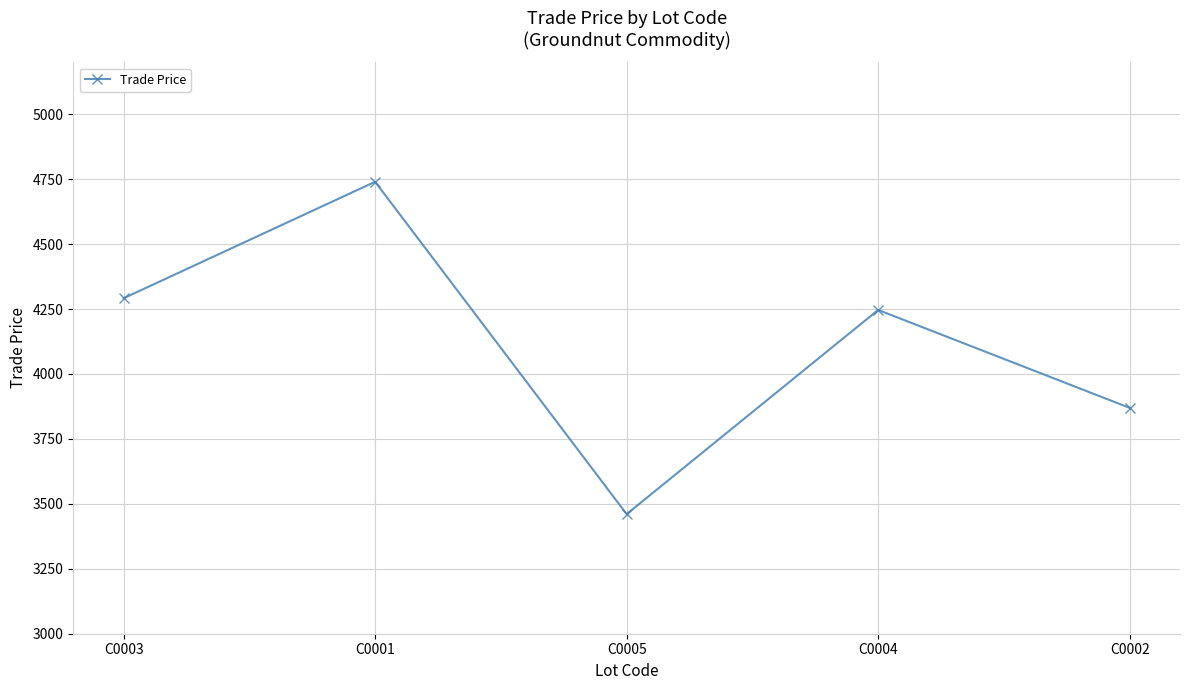

Reading left to right, extract all data points from this chart.

C0003=4291.5	C0001=4740.0	C0005=3460.5	C0004=4246.5	C0002=3869.5